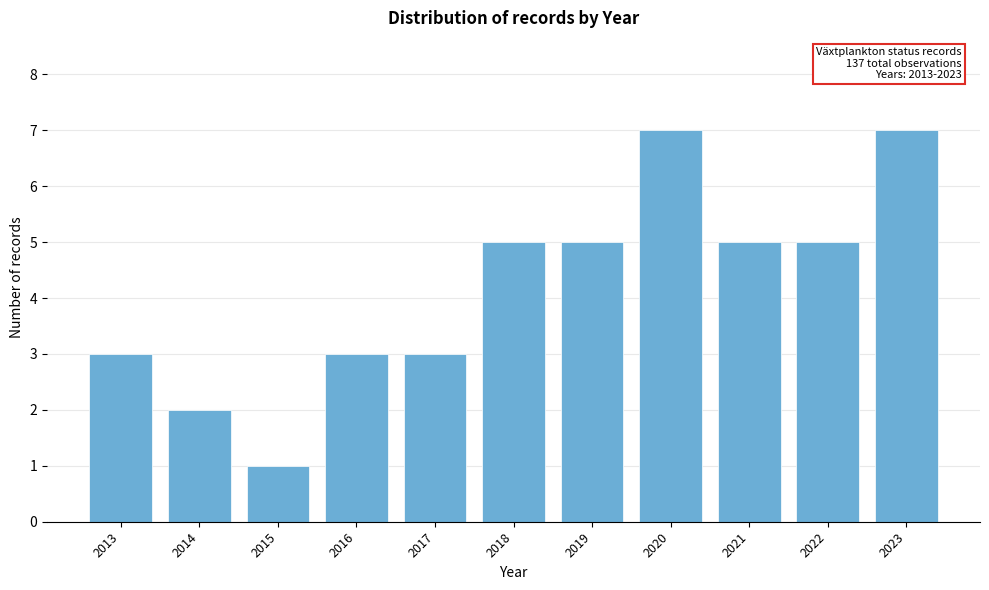

Reading left to right, transcribe all the data shown in this chart.

3	2	1	3	3	5	5	7	5	5	7